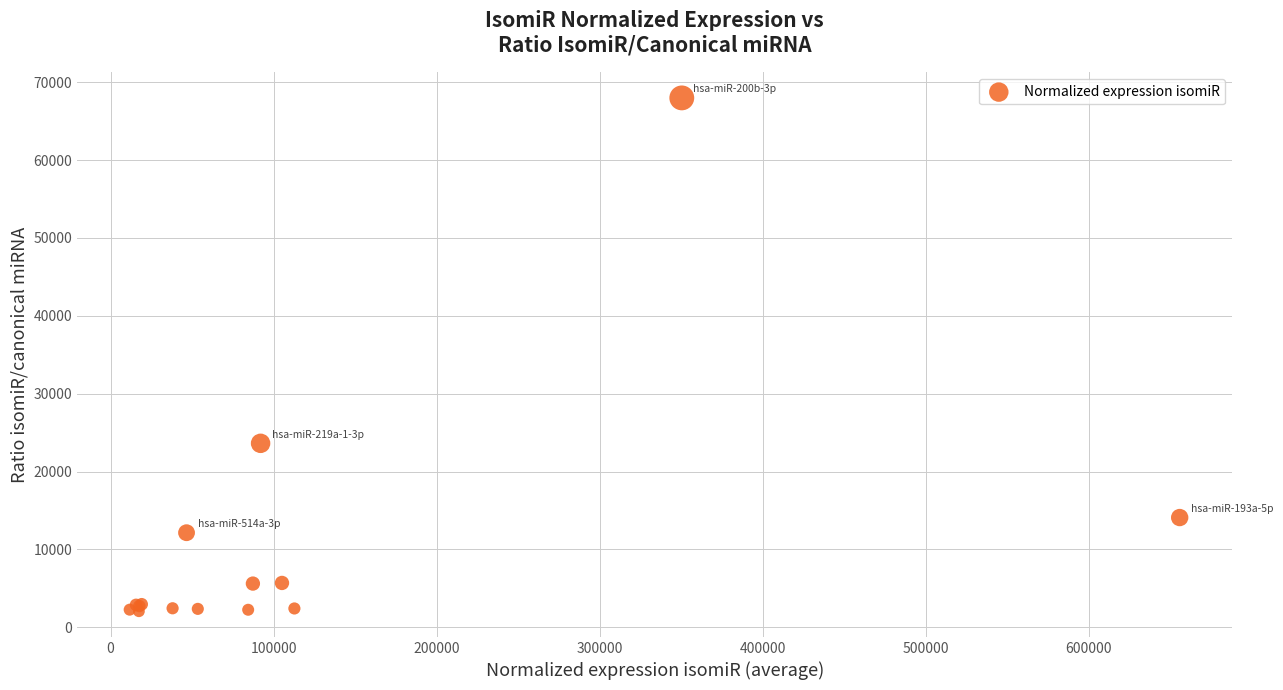

What Y value in the scatter plot is closest to 35026?

23628.5